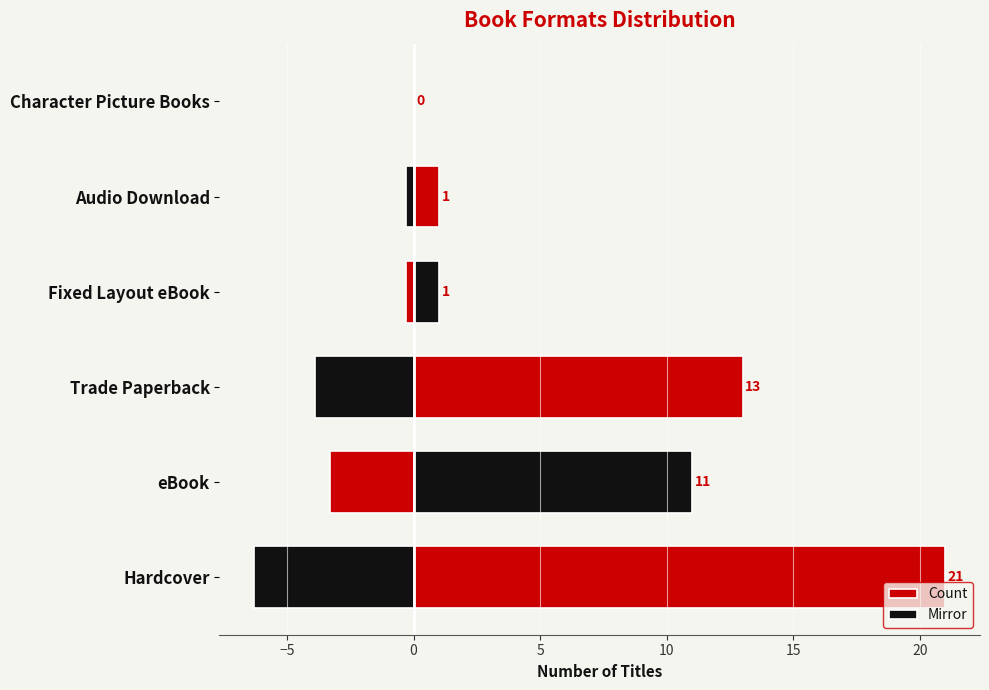

Reading left to right, what are all the values shown in this chart?

Count: 21.0	11.0	13.0	1.0	1.0	0.0
Mirror: -6.3	-3.3	-3.9	-0.3	-0.3	0.0